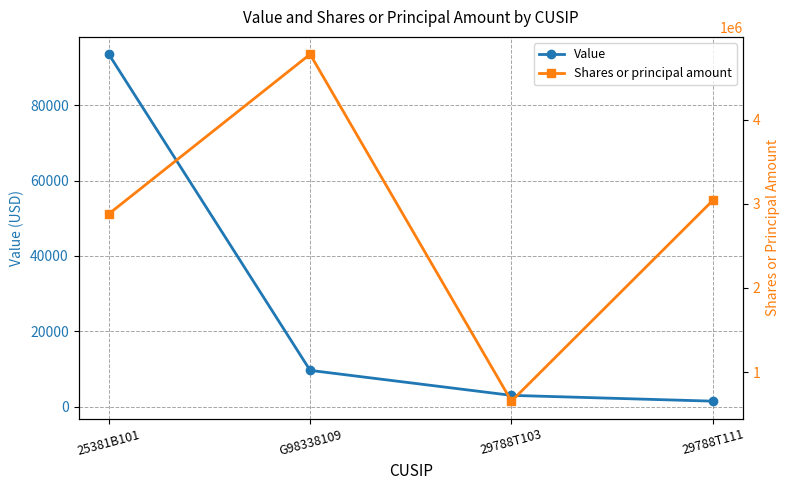

What is the total value across all series at 29788T111?

3041160